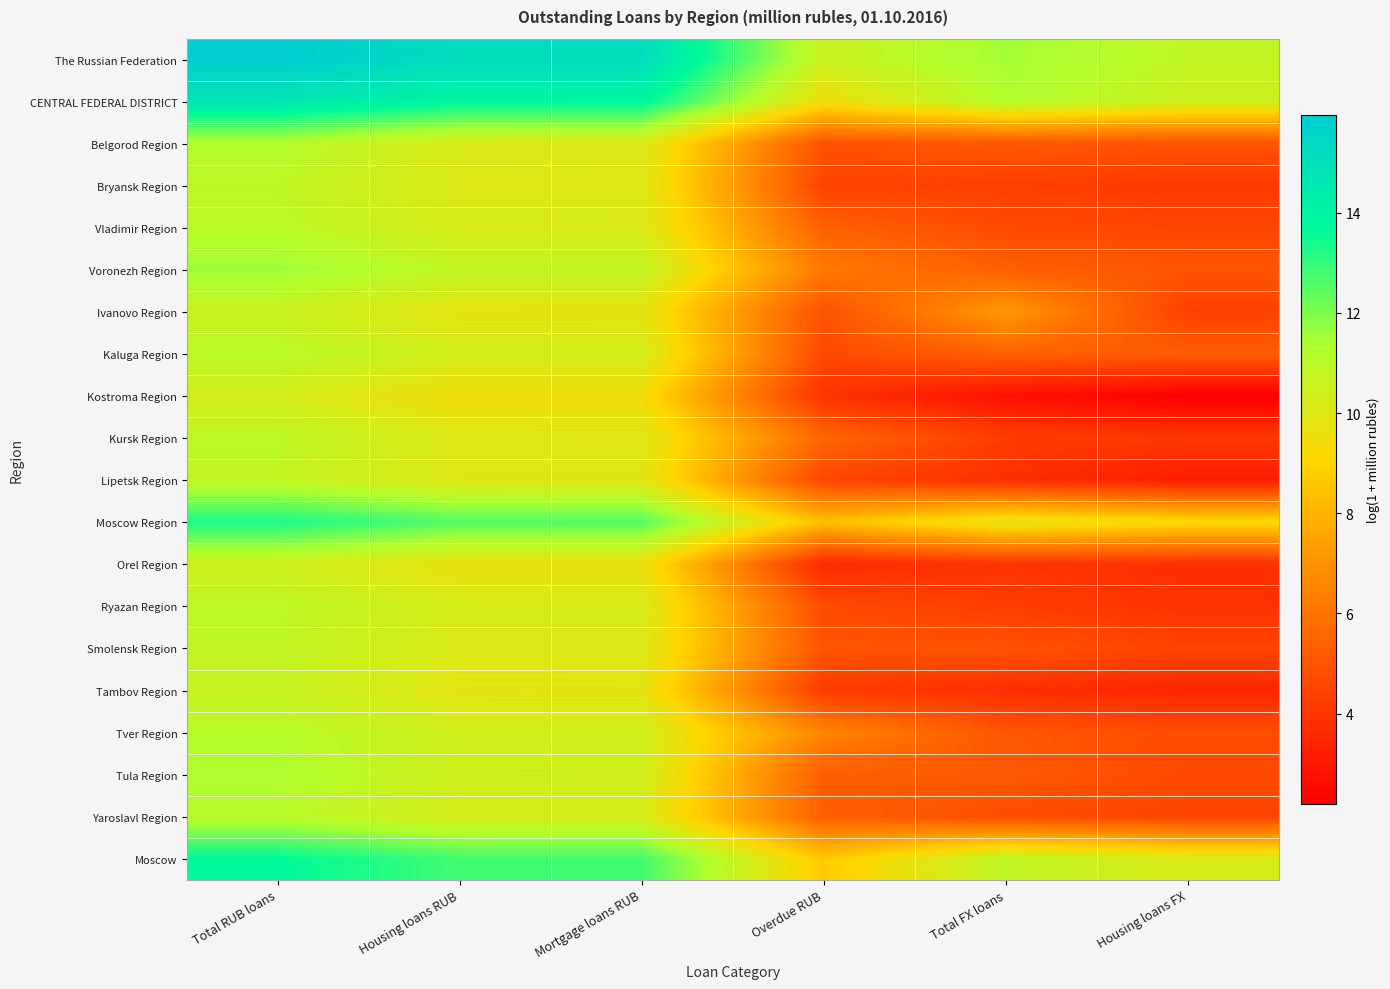

Reading left to right, extract all data points from this chart.

The Russian Federation: Total RUB loans=16.0	Housing loans RUB=15.2	Mortgage loans RUB=15.2	Overdue RUB=10.6	Total FX loans=11.5	Housing loans FX=10.8
CENTRAL FEDERAL DISTRICT: Total RUB loans=14.7	Housing loans RUB=13.9	Mortgage loans RUB=13.9	Overdue RUB=9.5	Total FX loans=11.2	Housing loans FX=10.5
Belgorod Region: Total RUB loans=11.2	Housing loans RUB=10.2	Mortgage loans RUB=10.1	Overdue RUB=5.0	Total FX loans=5.1	Housing loans FX=5.0
Bryansk Region: Total RUB loans=10.9	Housing loans RUB=10.1	Mortgage loans RUB=10.0	Overdue RUB=4.5	Total FX loans=4.3	Housing loans FX=4.1
Vladimir Region: Total RUB loans=11.0	Housing loans RUB=10.2	Mortgage loans RUB=10.2	Overdue RUB=5.4	Total FX loans=4.7	Housing loans FX=4.5
Voronezh Region: Total RUB loans=11.6	Housing loans RUB=10.8	Mortgage loans RUB=10.8	Overdue RUB=6.2	Total FX loans=5.4	Housing loans FX=5.0
Ivanovo Region: Total RUB loans=10.6	Housing loans RUB=9.8	Mortgage loans RUB=9.8	Overdue RUB=4.9	Total FX loans=7.2	Housing loans FX=4.4
Kaluga Region: Total RUB loans=11.0	Housing loans RUB=10.3	Mortgage loans RUB=10.3	Overdue RUB=4.7	Total FX loans=5.4	Housing loans FX=5.3
Kostroma Region: Total RUB loans=10.3	Housing loans RUB=9.4	Mortgage loans RUB=9.4	Overdue RUB=3.9	Total FX loans=2.8	Housing loans FX=2.2
Kursk Region: Total RUB loans=10.9	Housing loans RUB=10.1	Mortgage loans RUB=10.0	Overdue RUB=5.6	Total FX loans=4.2	Housing loans FX=4.0
Lipetsk Region: Total RUB loans=10.8	Housing loans RUB=10.0	Mortgage loans RUB=10.0	Overdue RUB=4.6	Total FX loans=3.8	Housing loans FX=3.2
Moscow Region: Total RUB loans=13.3	Housing loans RUB=12.6	Mortgage loans RUB=12.6	Overdue RUB=8.4	Total FX loans=9.8	Housing loans FX=9.2
Orel Region: Total RUB loans=10.5	Housing loans RUB=9.7	Mortgage loans RUB=9.6	Overdue RUB=3.6	Total FX loans=3.9	Housing loans FX=3.8
Ryazan Region: Total RUB loans=10.9	Housing loans RUB=10.2	Mortgage loans RUB=10.2	Overdue RUB=4.7	Total FX loans=4.3	Housing loans FX=3.9
Smolensk Region: Total RUB loans=10.8	Housing loans RUB=10.1	Mortgage loans RUB=10.1	Overdue RUB=5.0	Total FX loans=5.0	Housing loans FX=4.5
Tambov Region: Total RUB loans=10.7	Housing loans RUB=9.9	Mortgage loans RUB=9.9	Overdue RUB=4.2	Total FX loans=3.8	Housing loans FX=3.5
Tver Region: Total RUB loans=11.1	Housing loans RUB=10.4	Mortgage loans RUB=10.4	Overdue RUB=6.6	Total FX loans=5.0	Housing loans FX=4.8
Tula Region: Total RUB loans=11.3	Housing loans RUB=10.5	Mortgage loans RUB=10.4	Overdue RUB=5.3	Total FX loans=5.1	Housing loans FX=4.7
Yaroslavl Region: Total RUB loans=11.0	Housing loans RUB=10.2	Mortgage loans RUB=10.2	Overdue RUB=5.4	Total FX loans=4.8	Housing loans FX=4.5
Moscow: Total RUB loans=13.7	Housing loans RUB=12.8	Mortgage loans RUB=12.8	Overdue RUB=8.7	Total FX loans=10.9	Housing loans FX=10.2